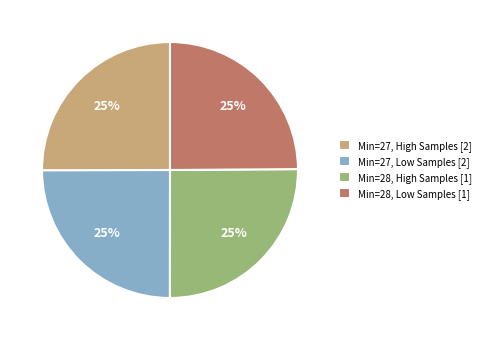

Is it true that Min=28, High Samples [1] is 13% of the pie?

False